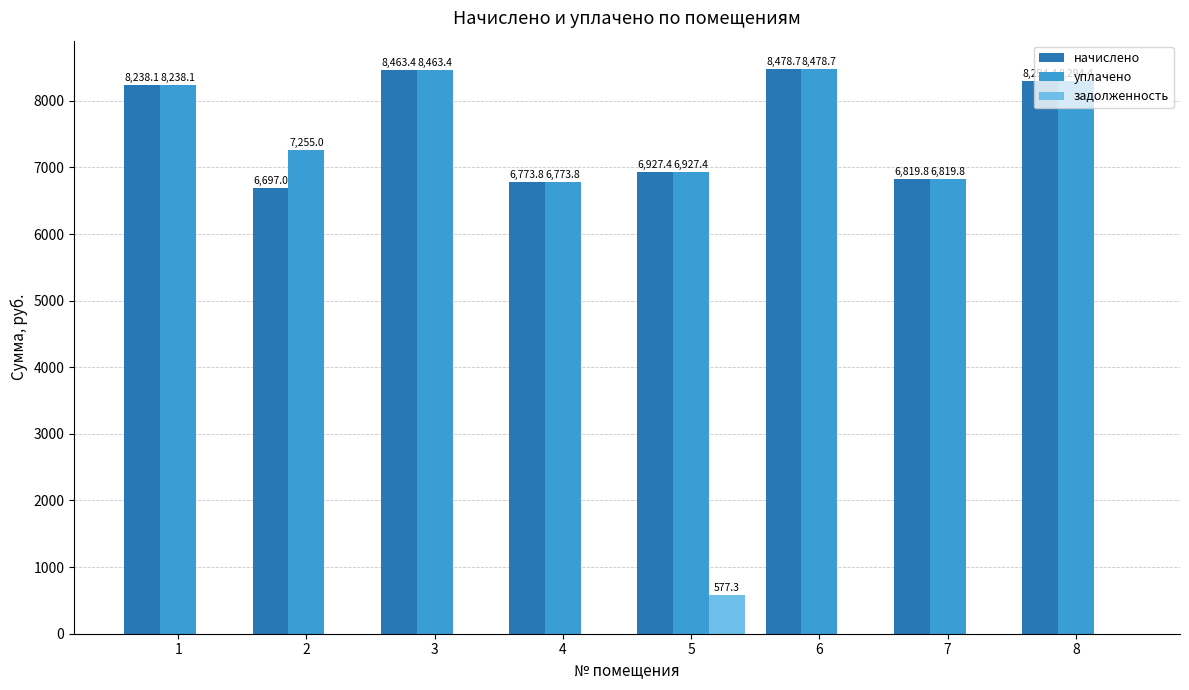

At which label does уплачено first exceed 8238?

1